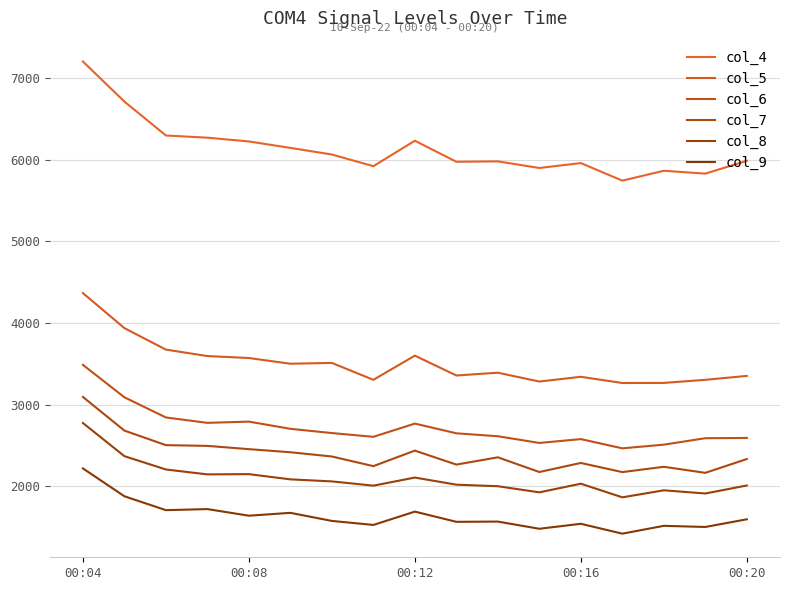

How many lines are shown in the chart?

6